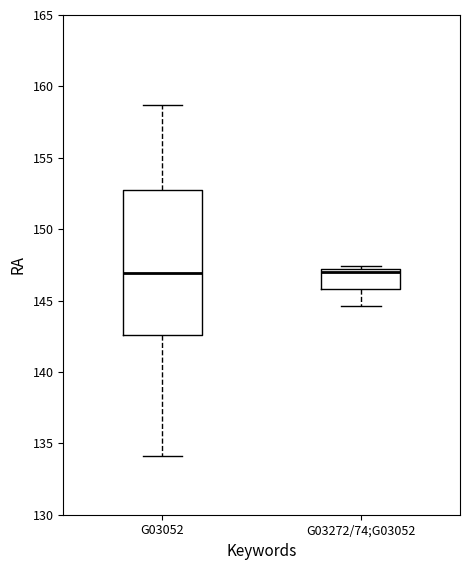

Comparing the boxes themselves (not the whiskers), which one is the tallest?

G03052